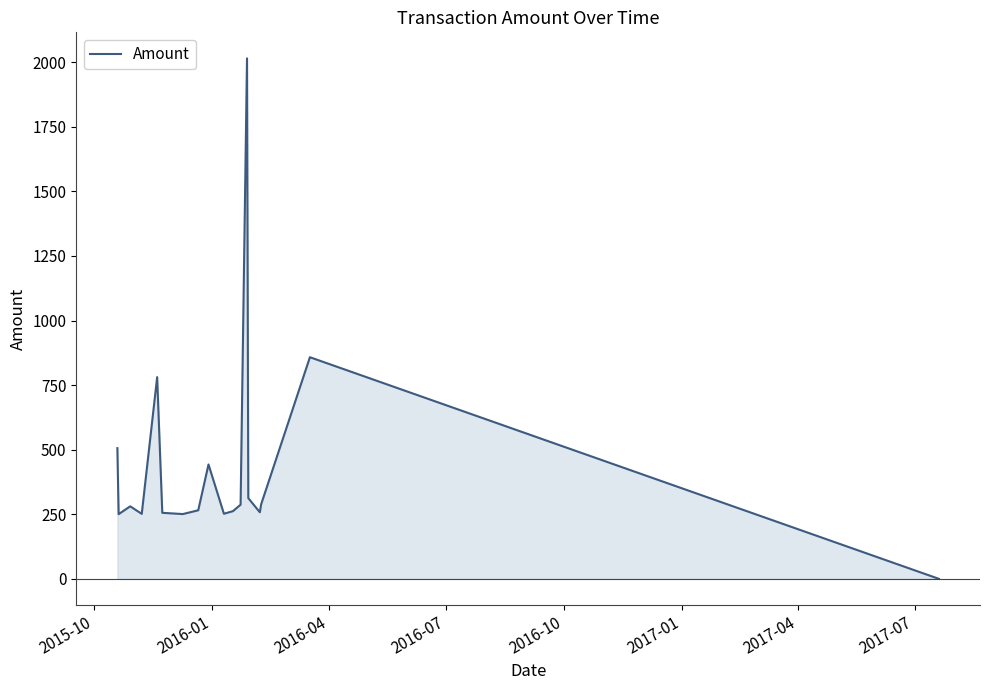

Does the chart display data point markers on the line(s)?

No